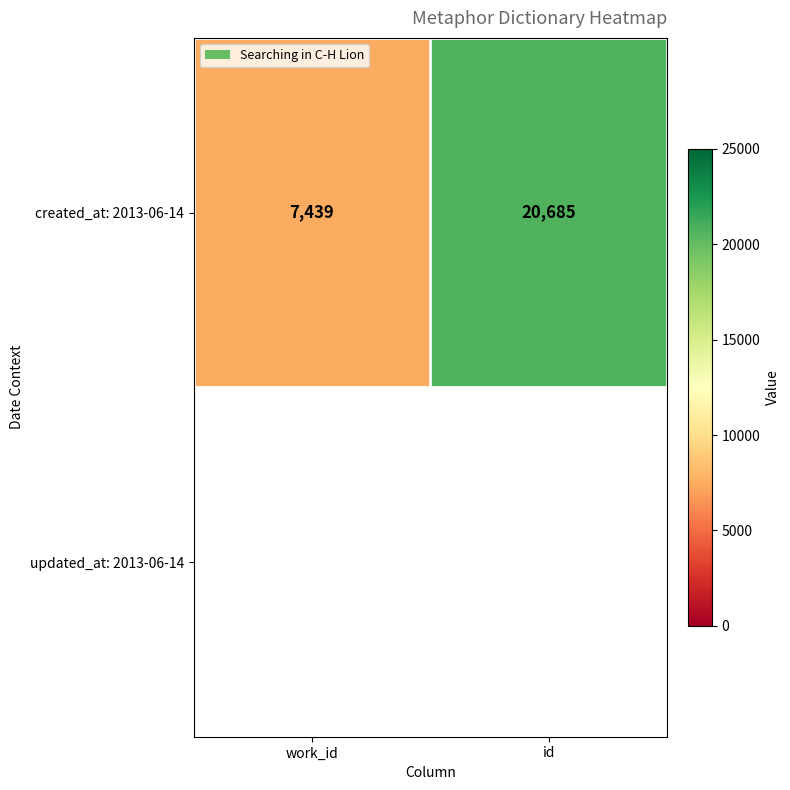

What is the difference between the values at id and work_id?

13246